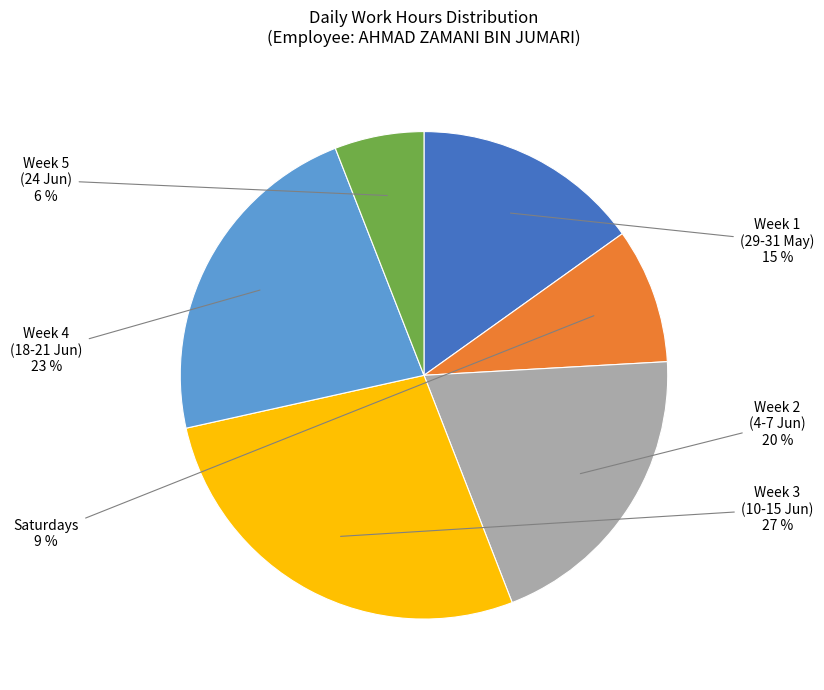

Rank the categories by value from lowest to highest.

Week 5 (24 Jun), Saturdays, Week 1 (29-31 May), Week 2 (4-7 Jun), Week 4 (18-21 Jun), Week 3 (10-15 Jun)